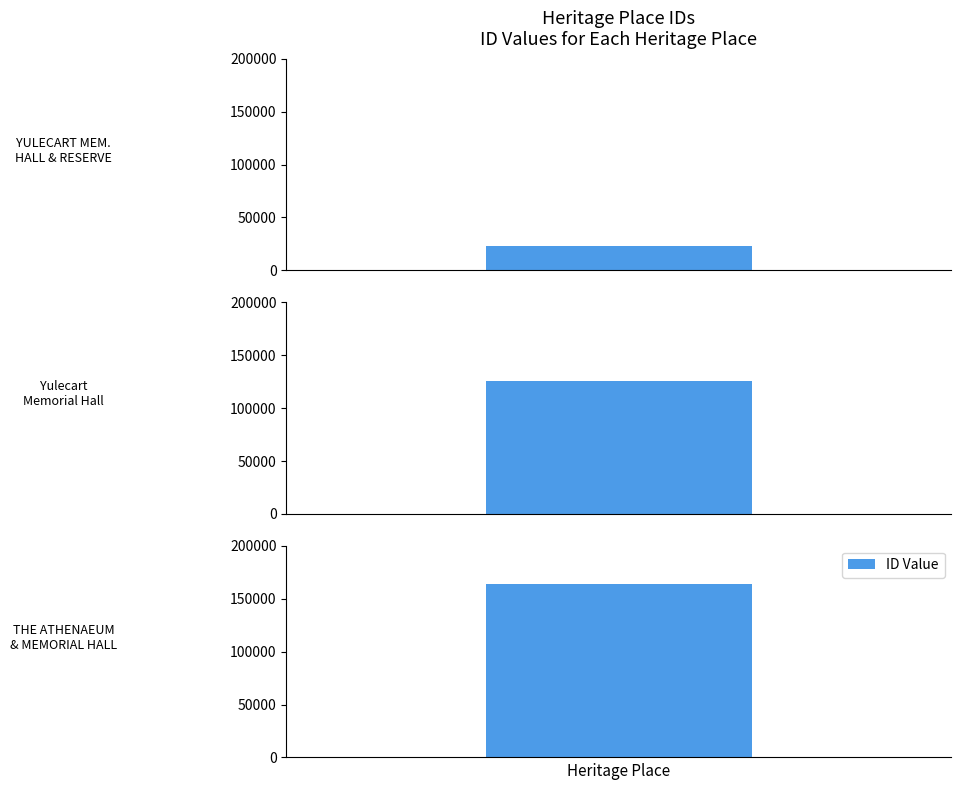

Rank the categories by value from lowest to highest.

YULECART MEMORIAL HALL AND RESERVE, Yulecart Memorial Hall, THE ATHENAEUM AND MEMORIAL HALL